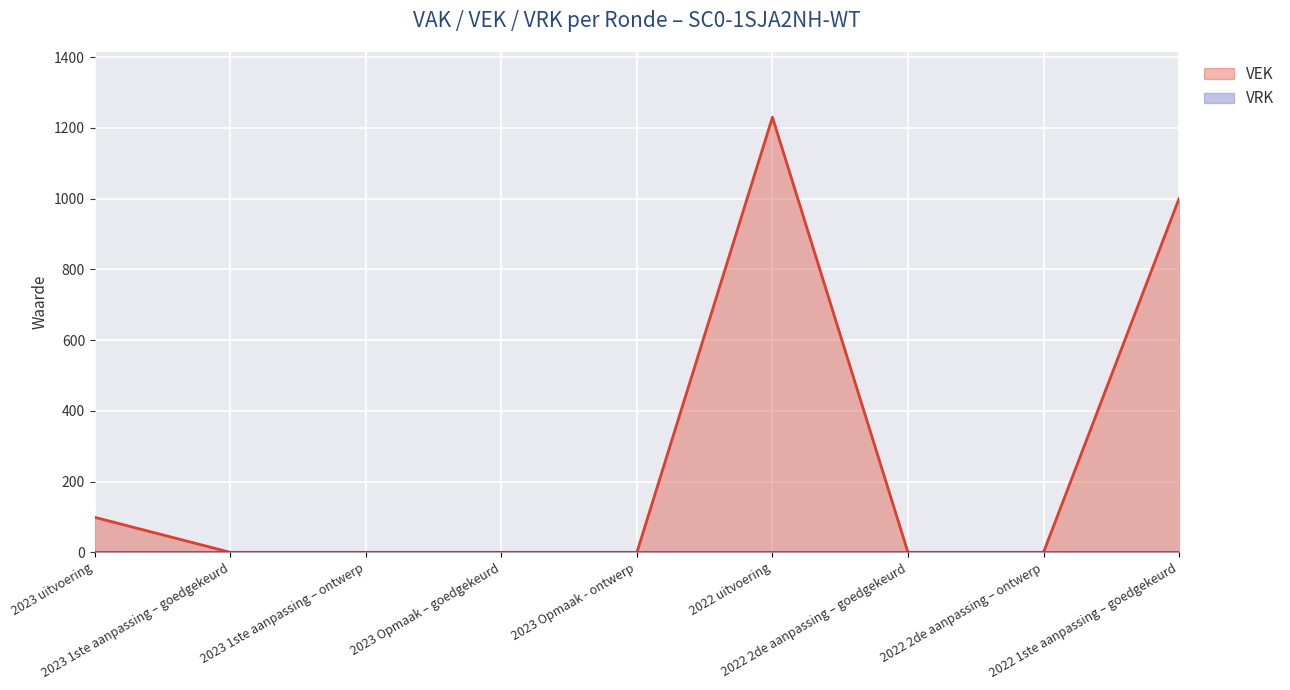

At which label is the value closest to 615?

2022 1ste aanpassing – goedgekeurd